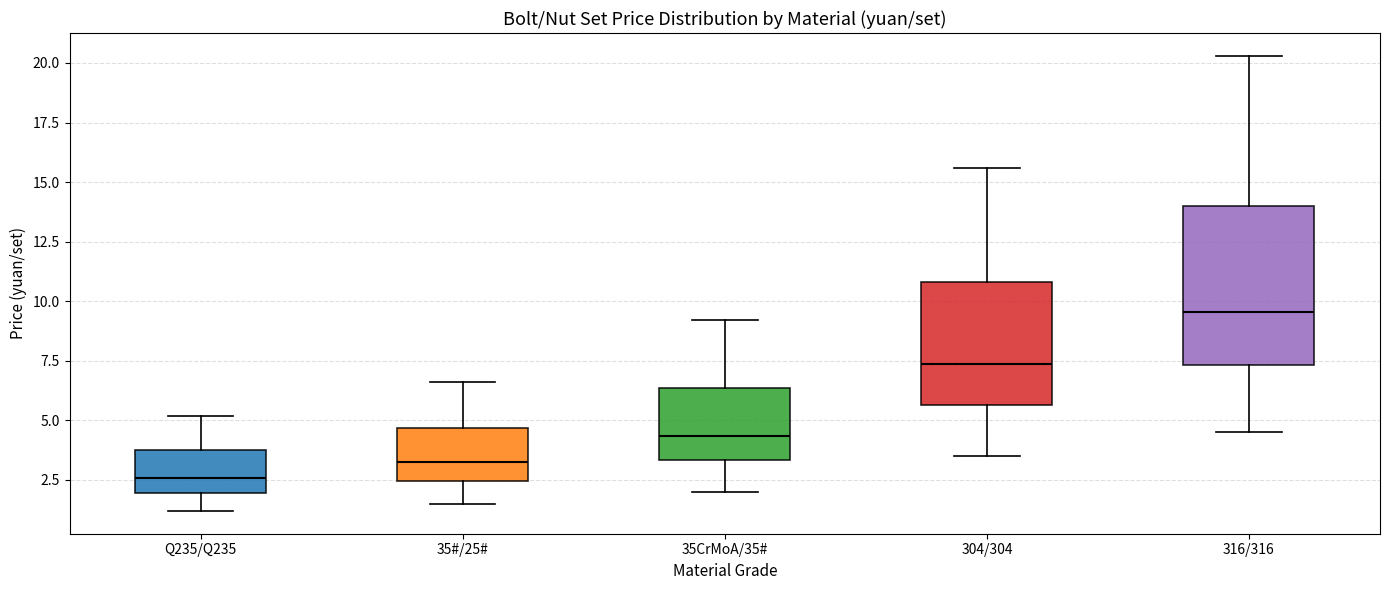

Reading left to right, transcribe this box plot: for each box, give where its median line is, the range the box spans, and where its two whiskers end, as read against the y-axis. The values are not printed on the chart, so give them approximately, as read against the axis.

Q235/Q235: median 2.5, box 2.0 to 4.0, whiskers 1.0 to 5.0
35#/25#: median 3.5, box 2.5 to 4.5, whiskers 1.5 to 6.5
35CrMoA/35#: median 4.5, box 3.5 to 6.5, whiskers 2.0 to 9.0
304/304: median 7.5, box 5.5 to 11.0, whiskers 3.5 to 15.5
316/316: median 9.5, box 7.5 to 14.0, whiskers 4.5 to 20.5